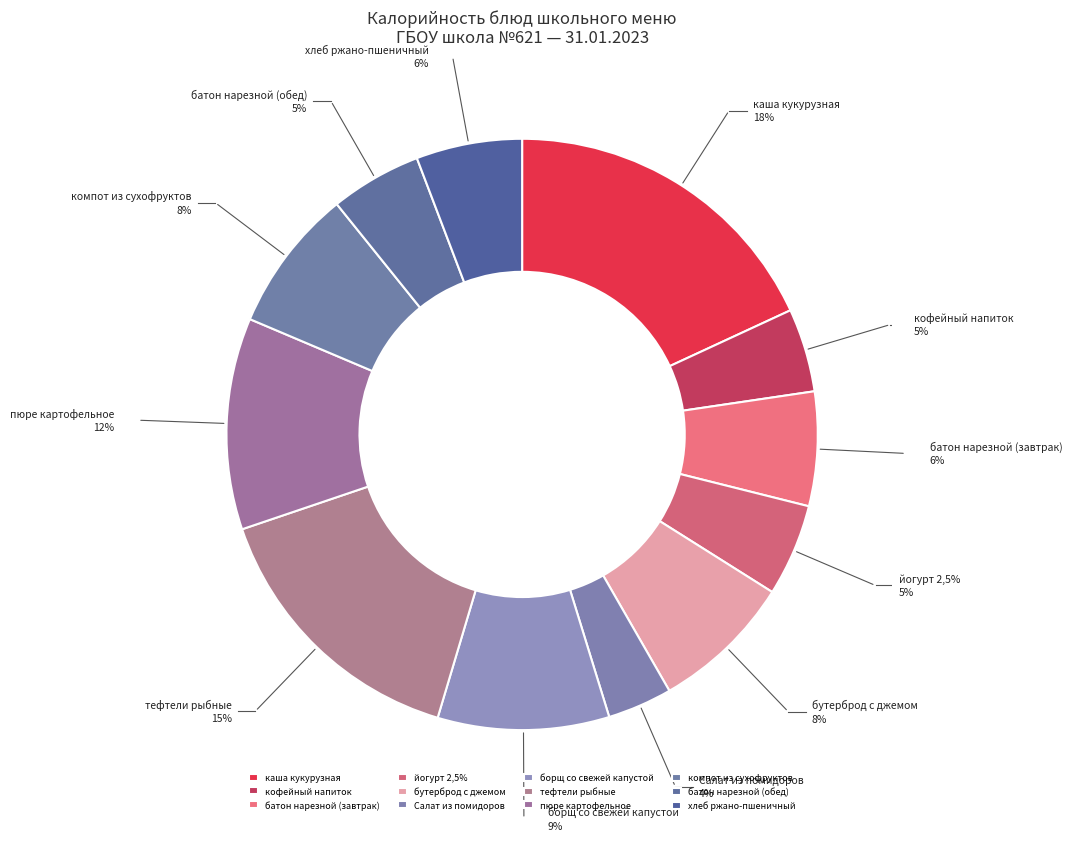

True or false: каша кукурузная accounts for 18% of the total.

True